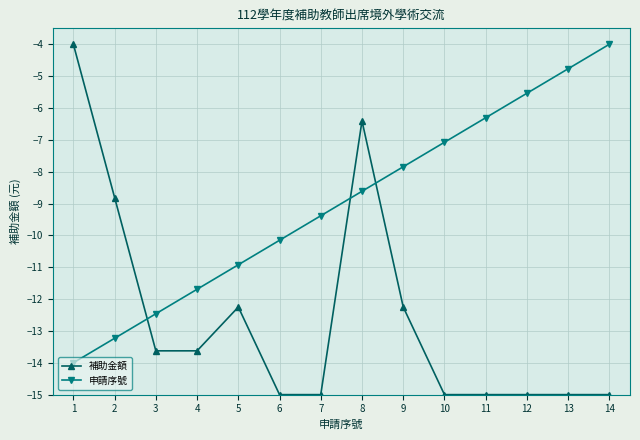

Does the chart have visible grid lines?

Yes